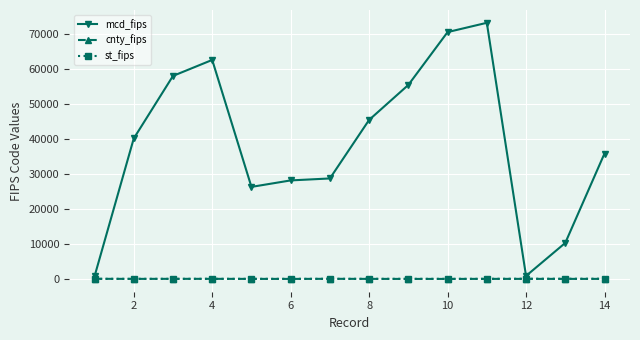

How many lines are shown in the chart?

3